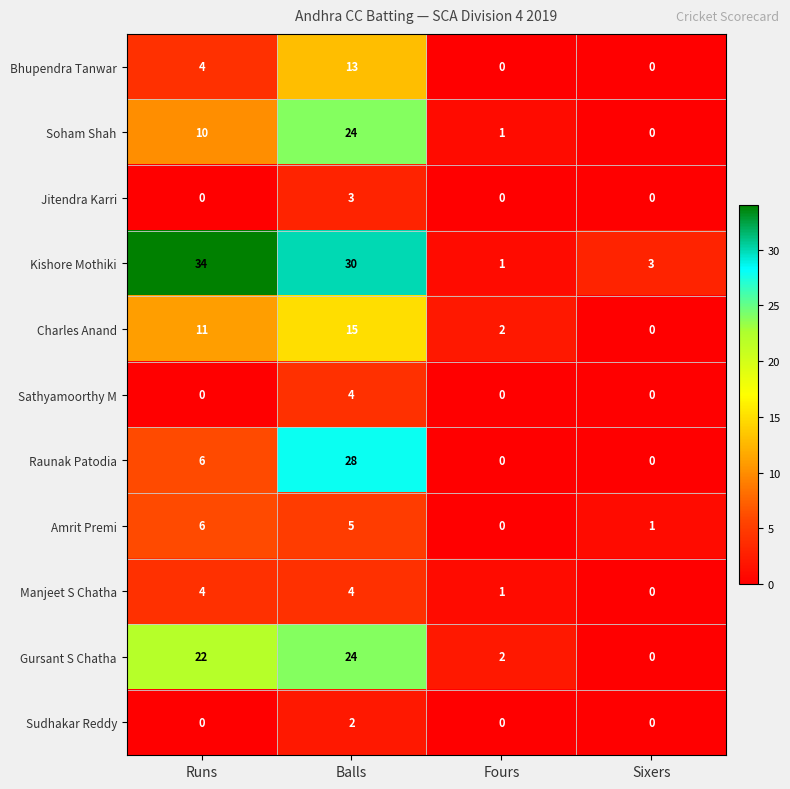

At which label is Raunak Patodia closest to 14?

Runs